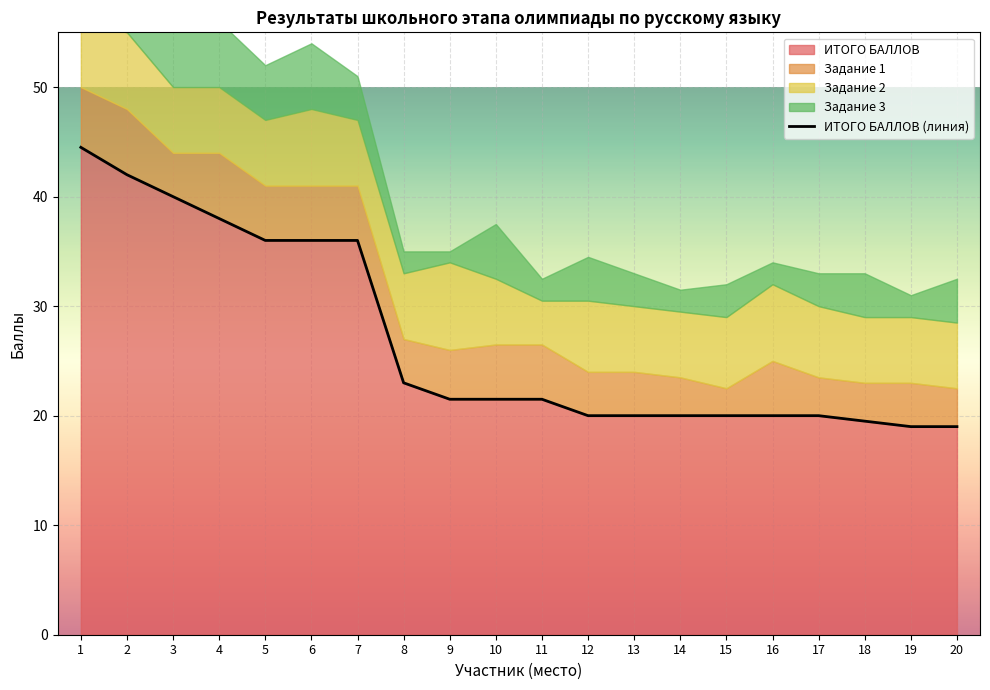

Rank the categories by value from lowest to highest.

19, 20, 18, 12, 13, 14, 15, 16, 17, 9, 10, 11, 8, 5, 6, 7, 4, 3, 2, 1